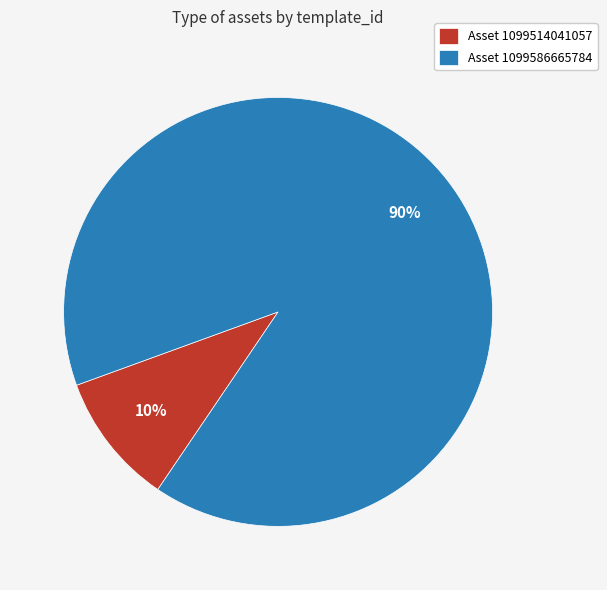

What percentage is the Asset 1099586665784 slice, to the nearest percent?

90%